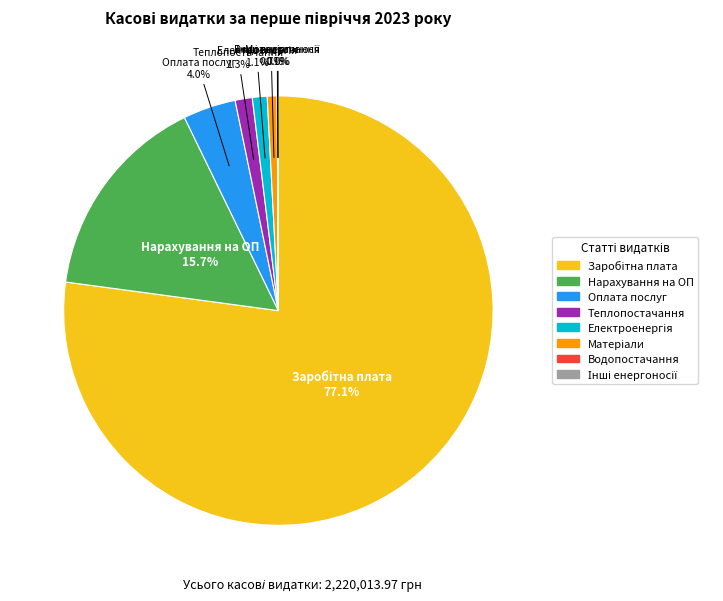

Is there a majority slice in this chart?

Yes